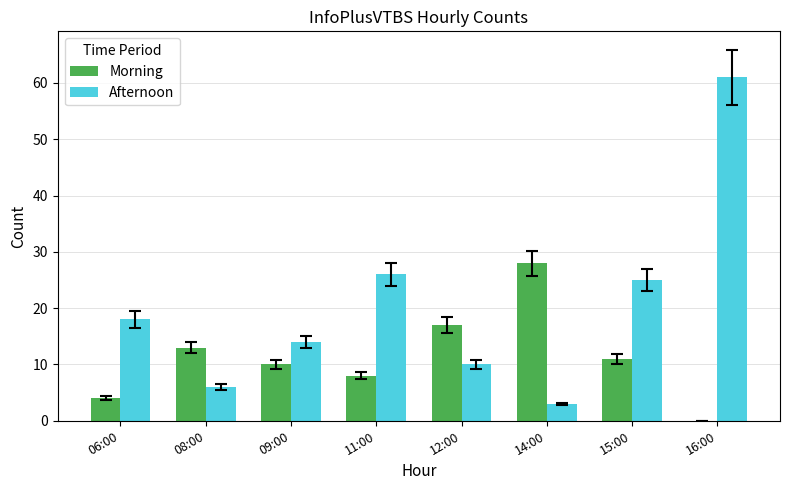

Which series has the largest total across all categories?

Afternoon